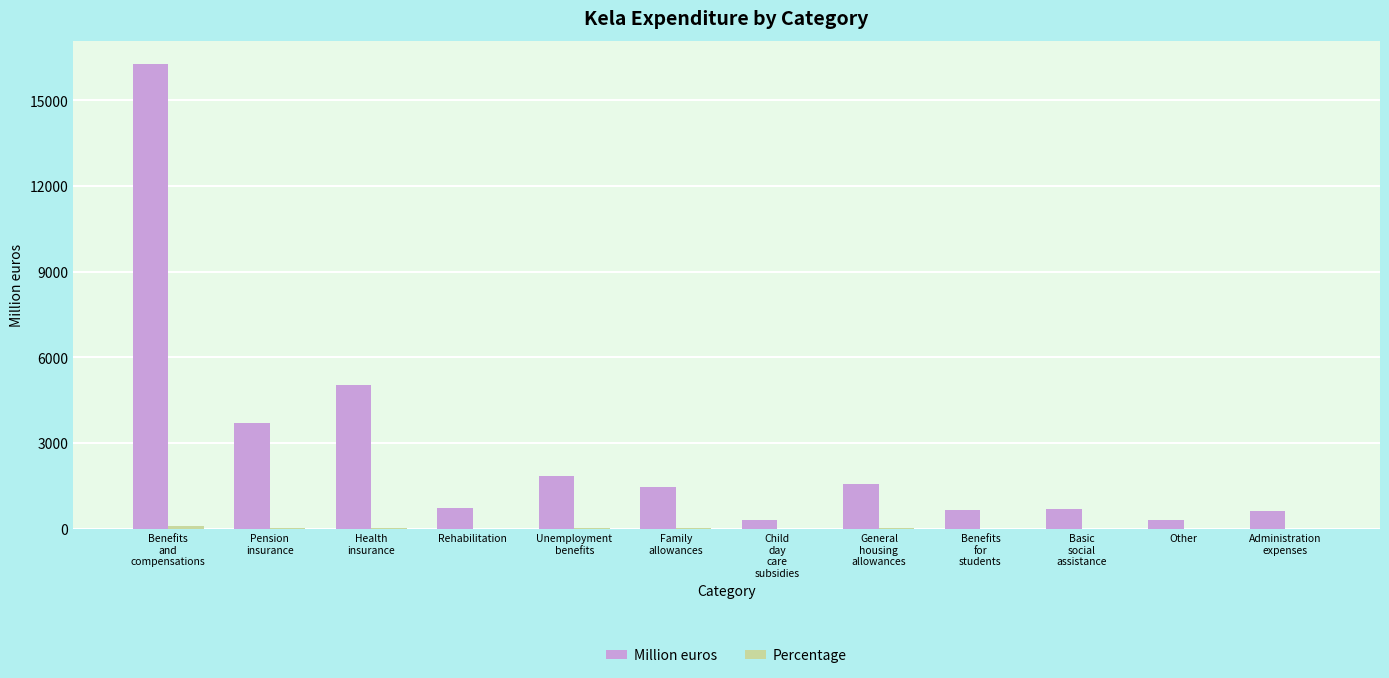

What is the sum of all Million euros values?

33149.2